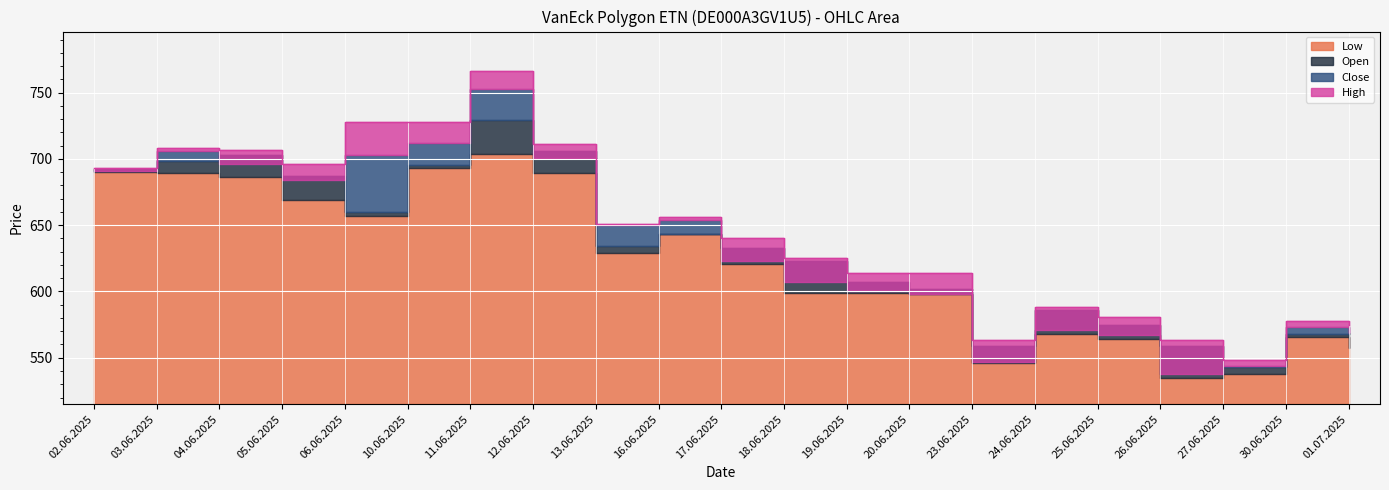

What is the label of the 20th point from the right?

03.06.2025